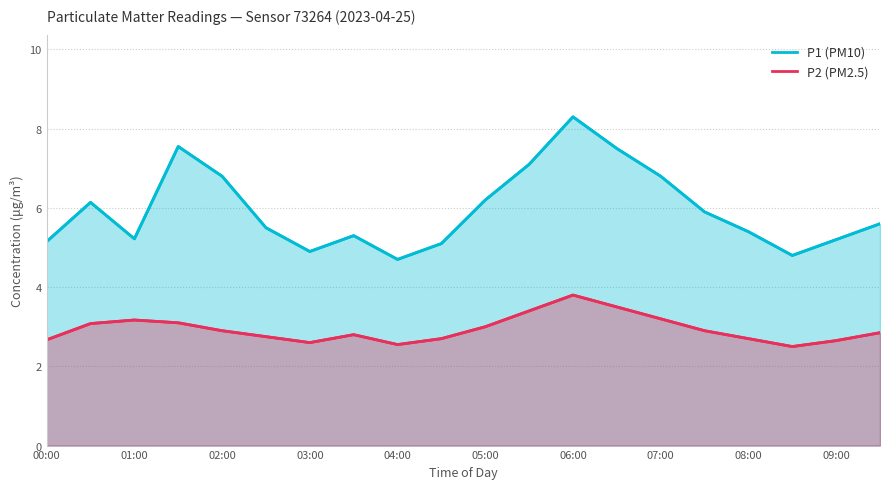

What is the sum of all P2 (PM2.5) values?

58.8